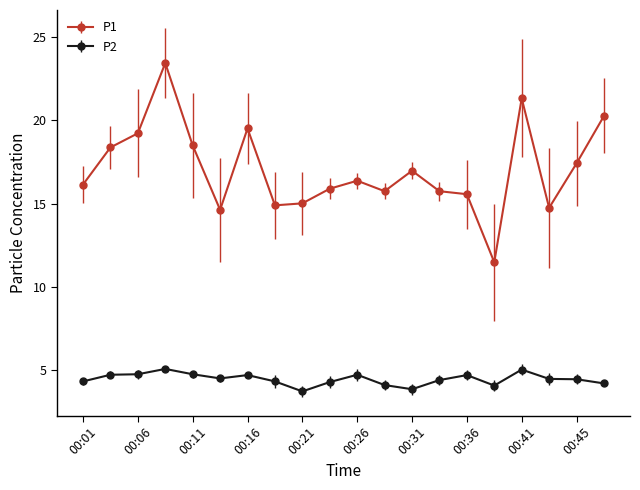

True or false: P2 and P1 cross at least once.

False